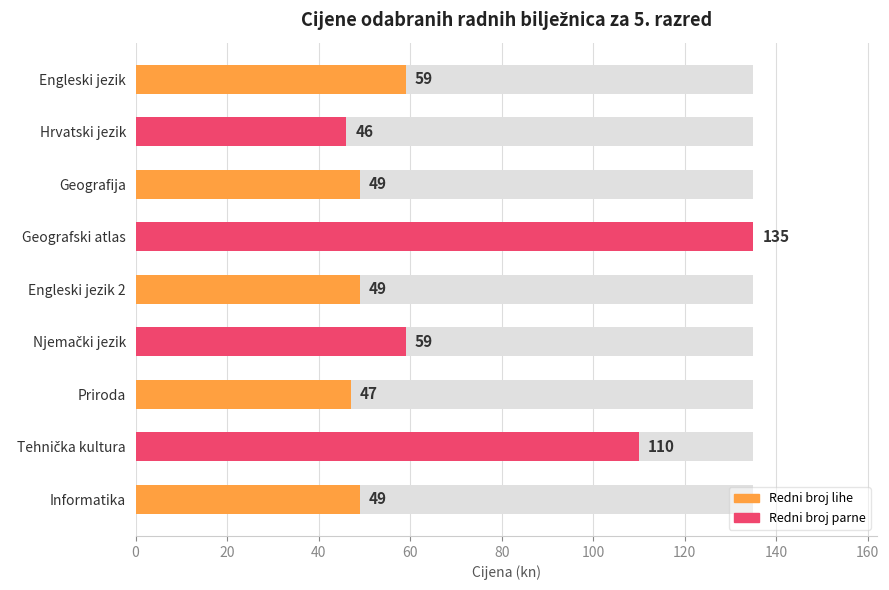

How many categories are shown in the chart?

9